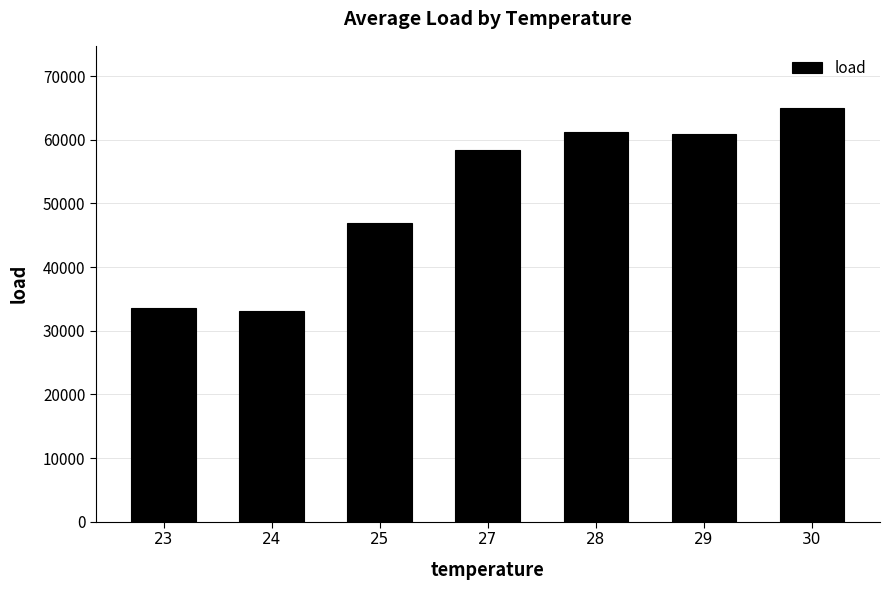

Reading left to right, extract all data points from this chart.

23=33631.4	24=33051.2	25=46915.5	27=58312.0	28=61270.8	29=60851.0	30=65003.3